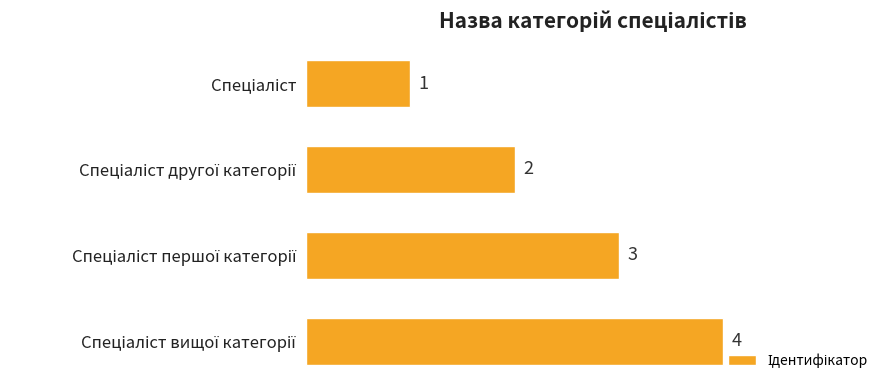

How many values are between 2 and 4?

3